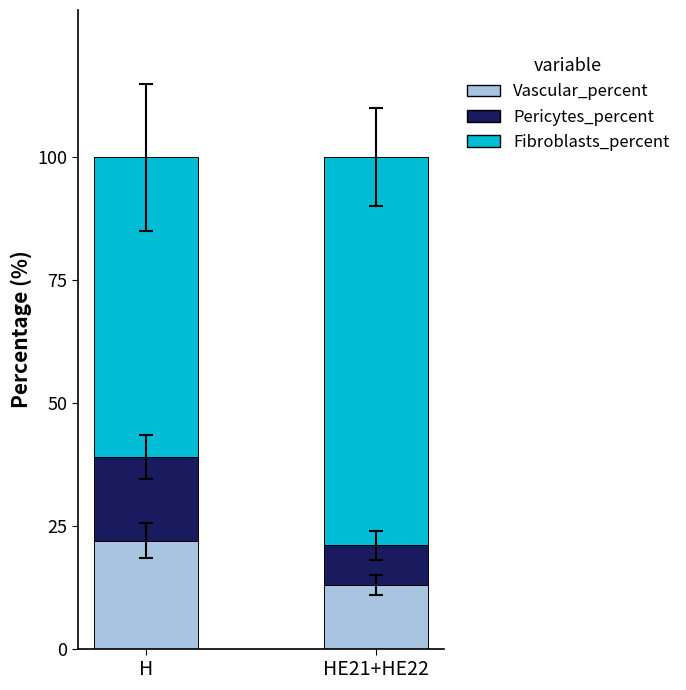

What is the total value across all series at HE21+HE22?

100